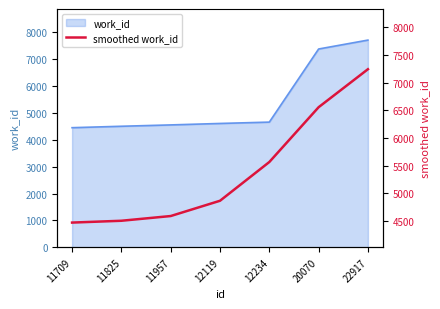

Reading left to right, what are all the values shown in this chart?

11709=4474.8	11825=4507.7	11957=4592.9	12119=4868.5	12234=5567.4	20070=6556.5	22917=7242.2